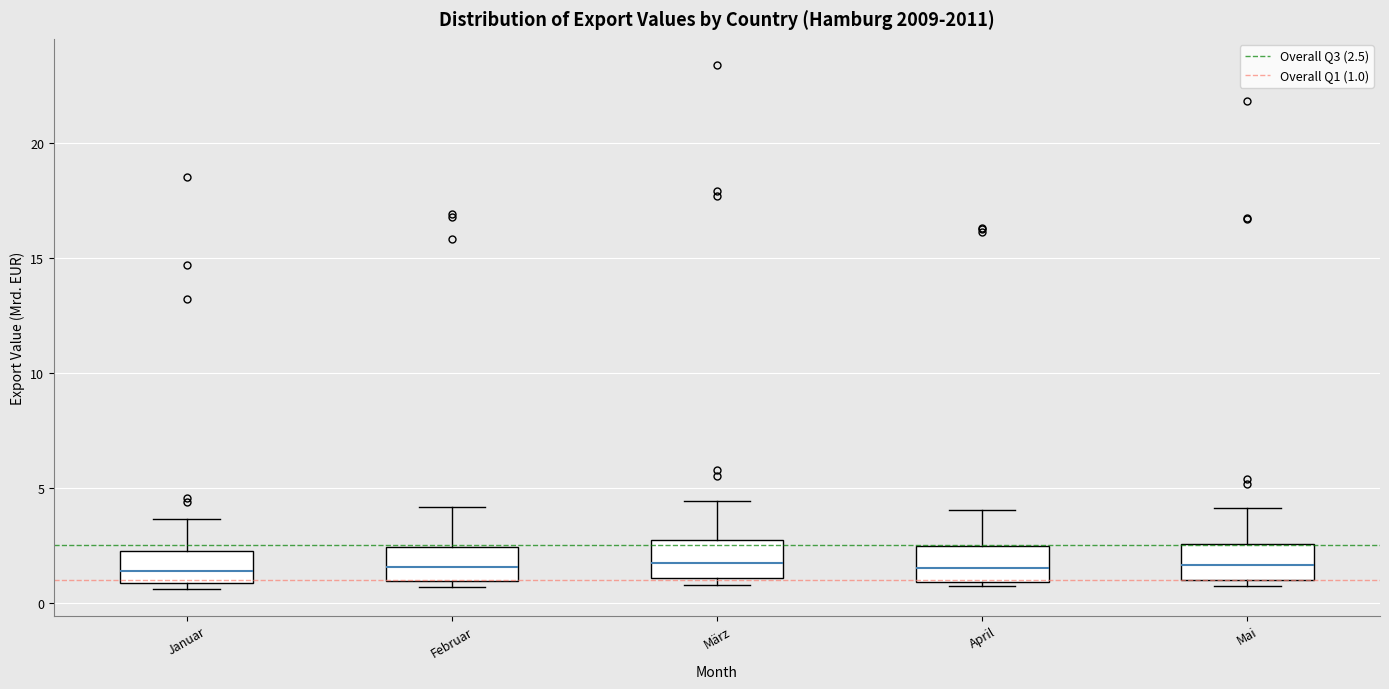

Reading left to right, transcribe this box plot: for each box, give where its median line is, the range the box spans, and where its two whiskers end, as read against the y-axis. The values are not printed on the chart, so give them approximately, as read against the axis.

Januar: median 1.5, box 1.0 to 2.5, whiskers 0.5 to 3.5
Februar: median 1.5, box 1.0 to 2.5, whiskers 0.5 to 4.0
März: median 2.0, box 1.0 to 2.5, whiskers 1.0 (just below the box's lower edge) to 4.5
April: median 1.5, box 1.0 to 2.5, whiskers 0.5 to 4.0
Mai: median 1.5, box 1.0 to 2.5, whiskers 1.0 (just below the box's lower edge) to 4.0